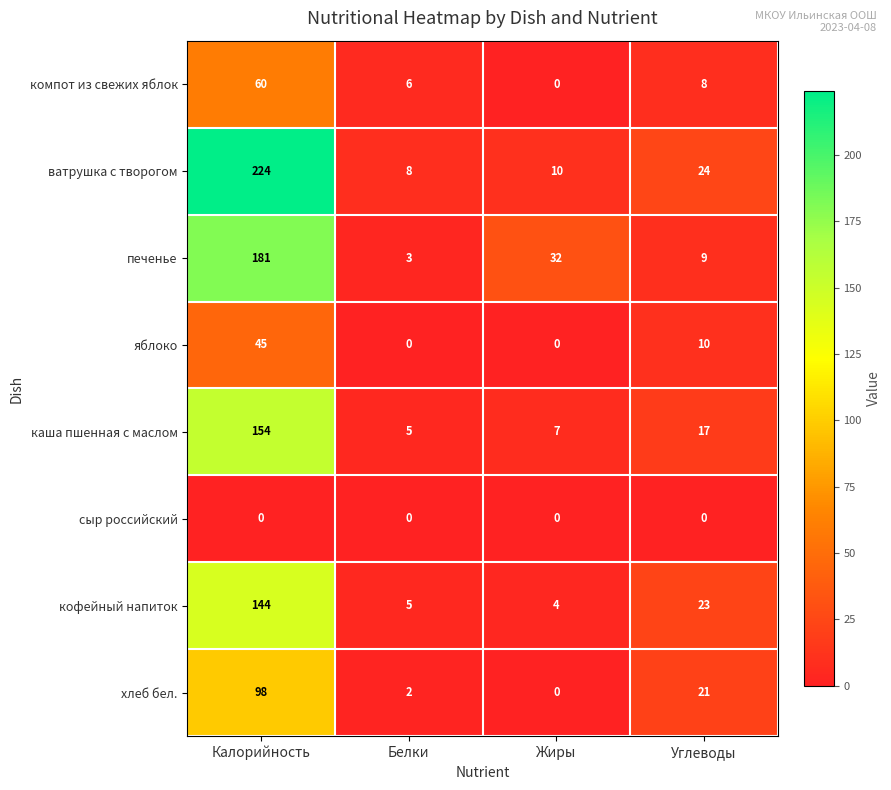

What is the greatest value displayed?

224